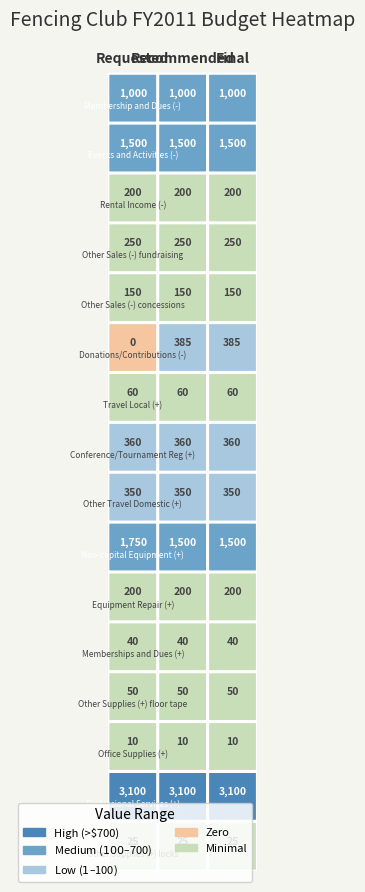

What is the total value across all series at 1?

9180